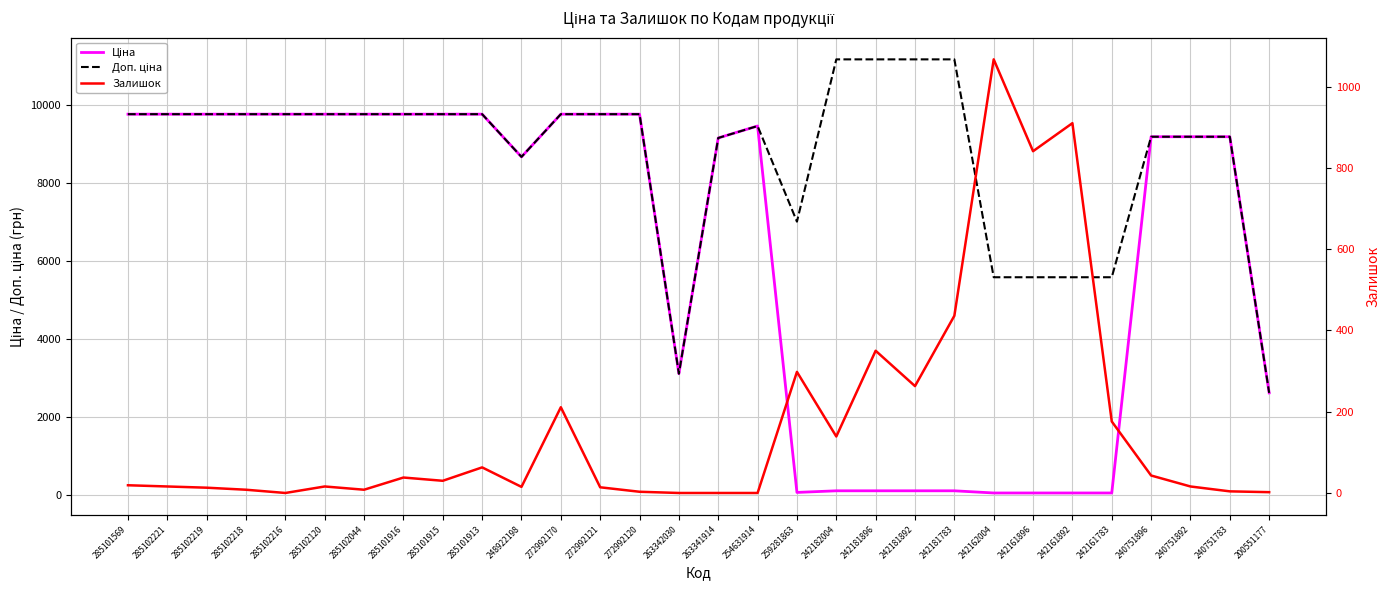

Between 285102221 and 242182004, which is larger?

285102221